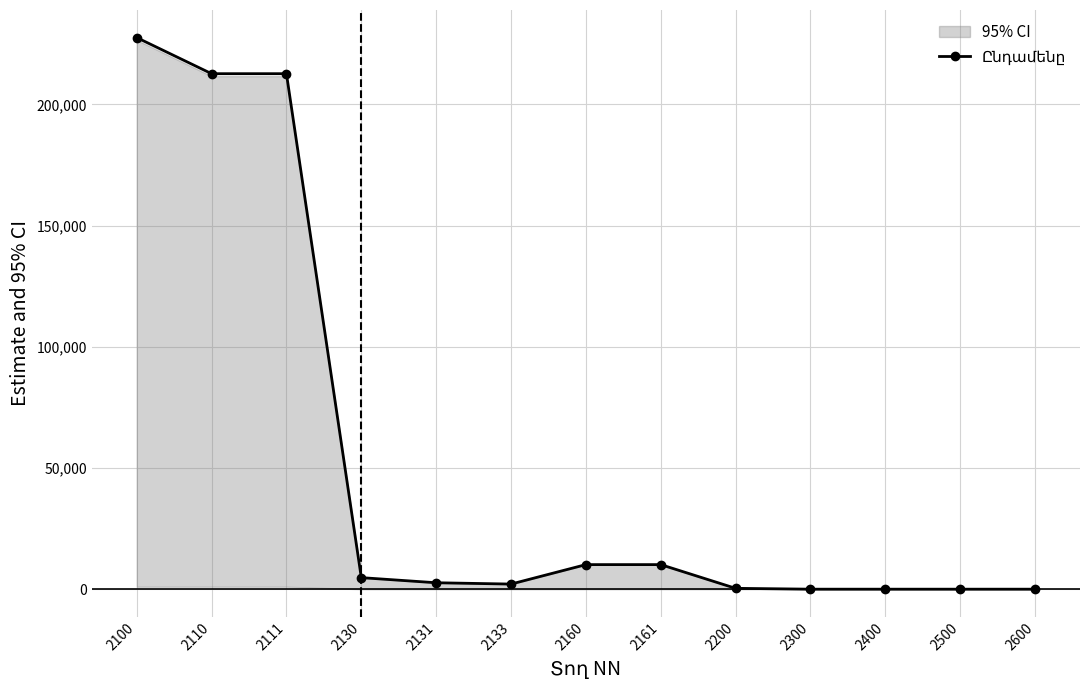

Reading left to right, extract all data points from this chart.

227562	212664	212664	4763	2654	2109	10135	10135	350	0	0	0	0